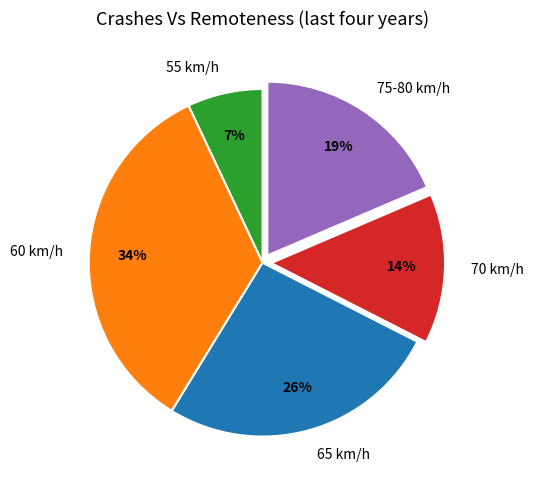

Count the number of slices in the pie.

5